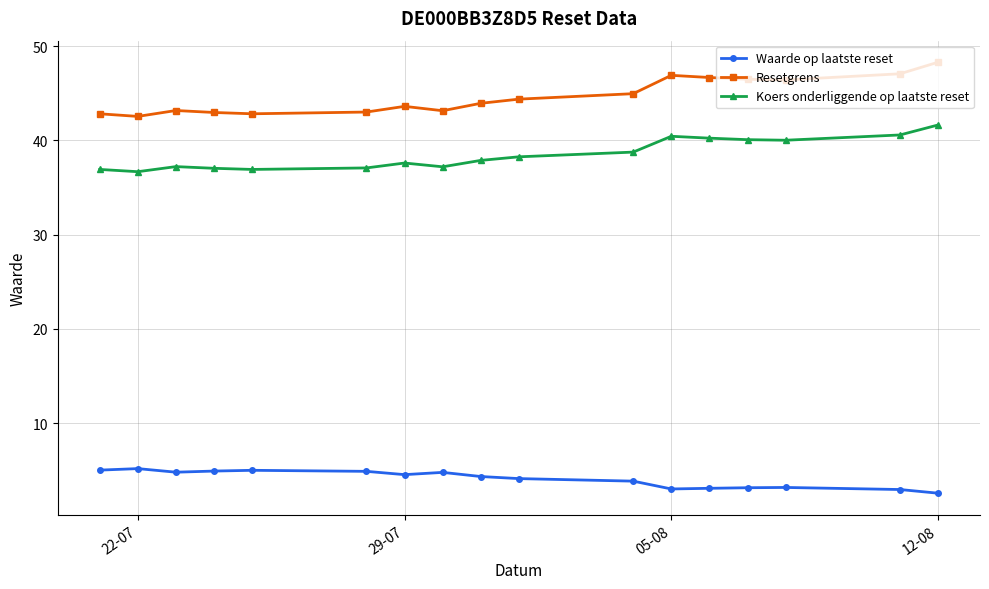

Rank the series by their average value, from highest to lowest.

Resetgrens, Koers onderliggende op laatste reset, Waarde op laatste reset